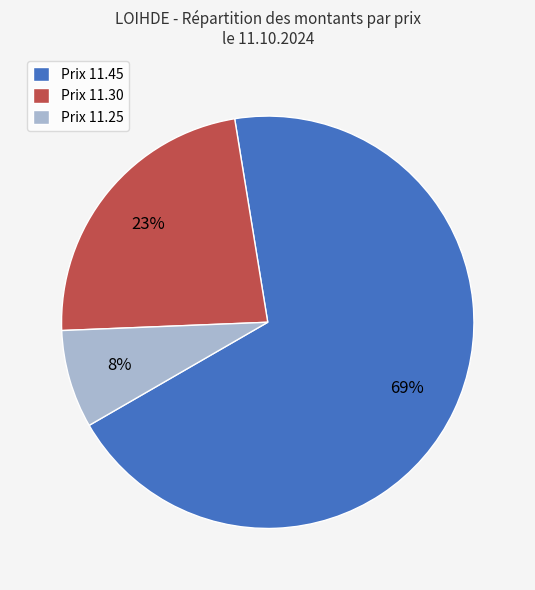

To the nearest percent, what percentage of the pie is Prix 11.45?

69%